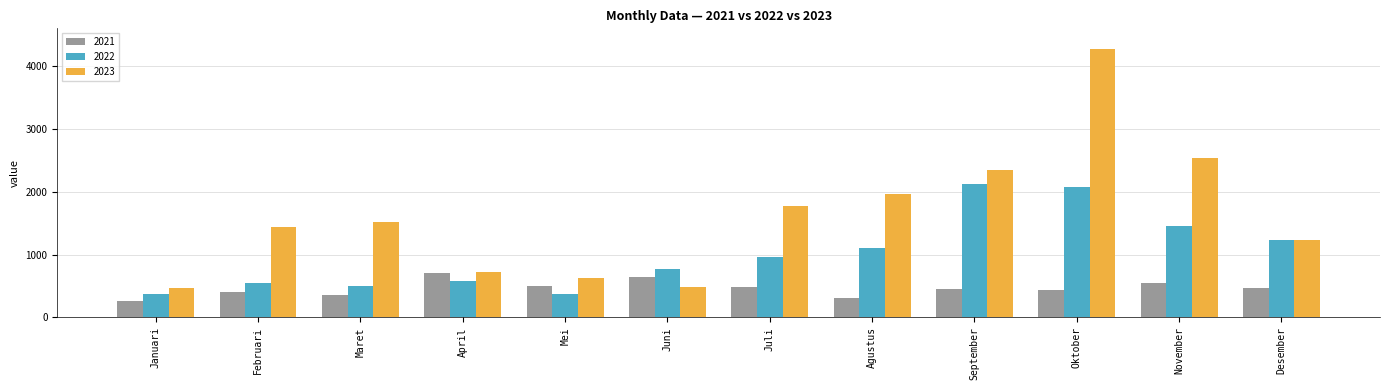

What is the label of the 1st bar from the left?

Januari